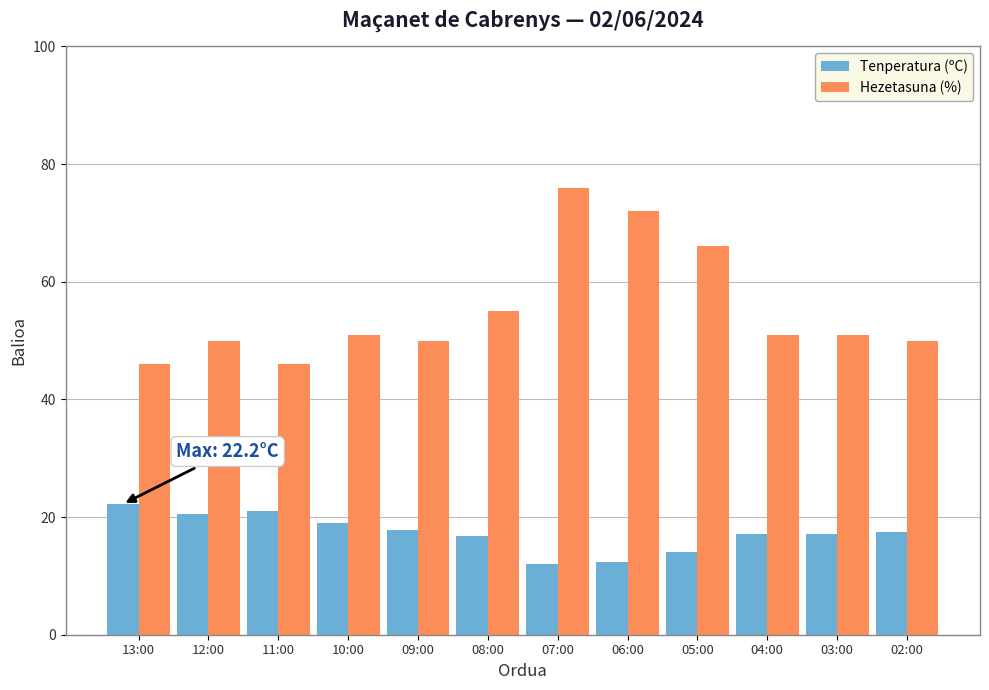

How many bars are there in total?

24